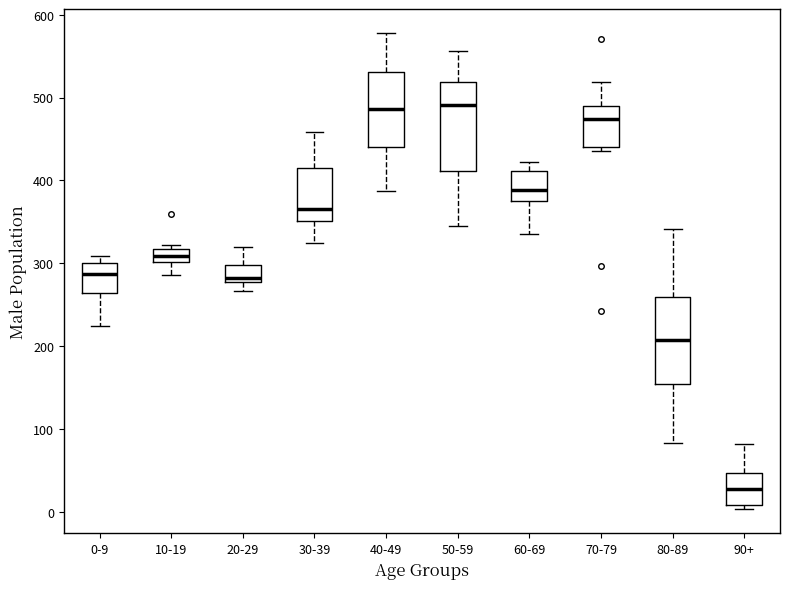

Where does the upper whisker of the box for 20-29 end on the y-axis? The values are not printed on the chart, so give them approximately, as read against the axis.

320